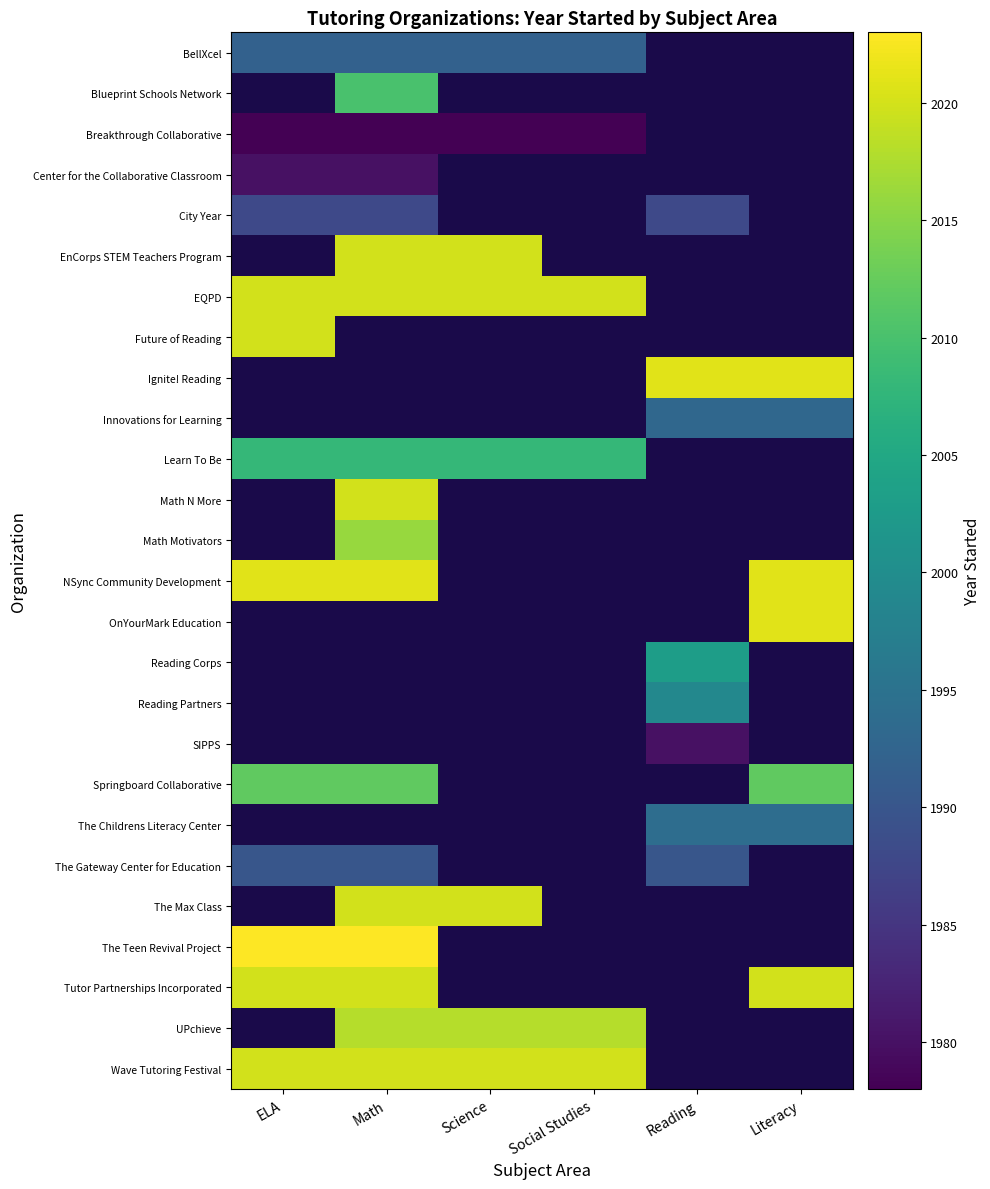

How many values in Math Motivators are above zero?

1